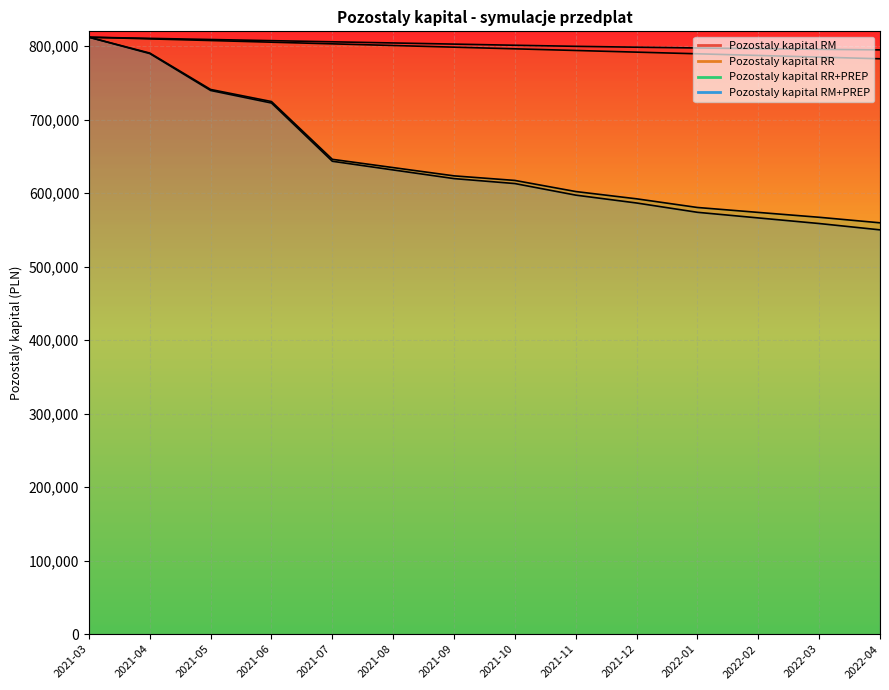

Reading left to right, transcribe all the data shown in this chart.

Pozostaly kapital RM: 2021-03=812000.0	2021-04=810444.8	2021-05=808885.0	2021-06=807322.5	2021-07=805758.1	2021-08=804190.6	2021-09=802620.2	2021-10=801056.1	2021-11=799607.2	2021-12=798414.2	2022-01=797358.5	2022-02=796395.8	2022-03=795529.2	2022-04=794784.5
Pozostaly kapital RR: 2021-03=812000.0	2021-04=809744.4	2021-05=807488.9	2021-06=805233.3	2021-07=802977.8	2021-08=800722.2	2021-09=798466.7	2021-10=796211.1	2021-11=793955.6	2021-12=791700.0	2022-01=789444.4	2022-02=787188.9	2022-03=784933.3	2022-04=782677.8
Pozostaly kapital RR+PREP: 2021-03=812000.0	2021-04=790444.8	2021-05=740923.5	2021-06=724492.2	2021-07=645888.3	2021-08=634631.9	2021-09=623392.6	2021-10=617177.7	2021-11=602061.4	2021-12=592163.2	2022-01=580380.2	2022-02=573679.5	2022-03=567055.2	2022-04=559524.4
Pozostaly kapital RM+PREP: 2021-03=812000.0	2021-04=789744.4	2021-05=739544.6	2021-06=722478.8	2021-07=643255.1	2021-08=631448.2	2021-09=619669.5	2021-10=612919.0	2021-11=597182.7	2021-12=586486.1	2022-01=573815.2	2022-02=566175.8	2022-03=558553.5	2022-04=549948.4